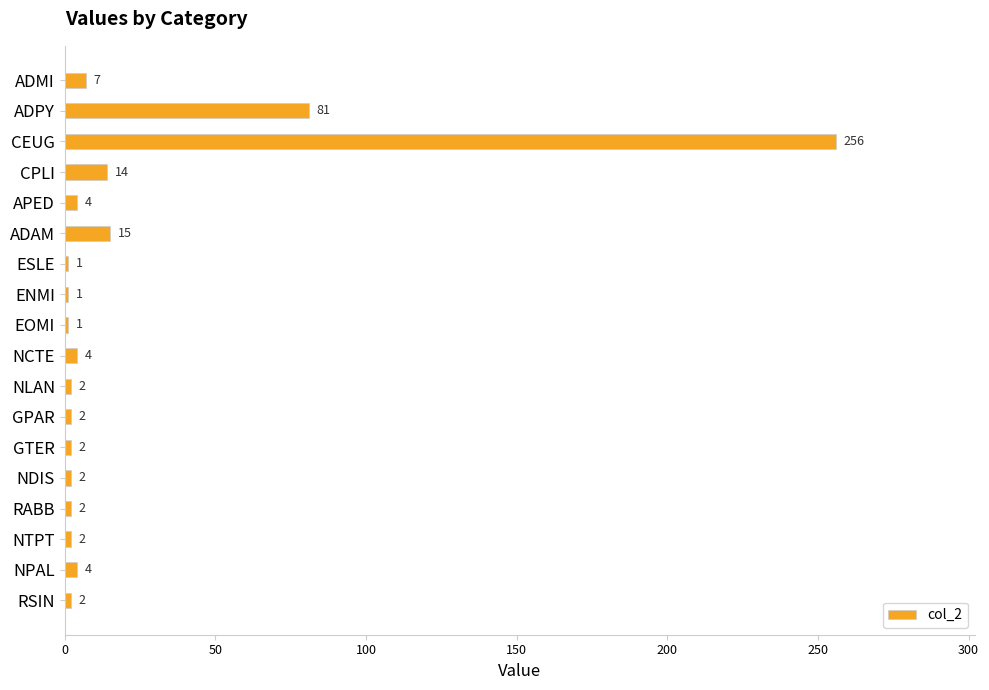

Reading top to bottom, what are all the values shown in this chart?

ADMI=7	ADPY=81	CEUG=256	CPLI=14	APED=4	ADAM=15	ESLE=1	ENMI=1	EOMI=1	NCTE=4	NLAN=2	GPAR=2	GTER=2	NDIS=2	RABB=2	NTPT=2	NPAL=4	RSIN=2